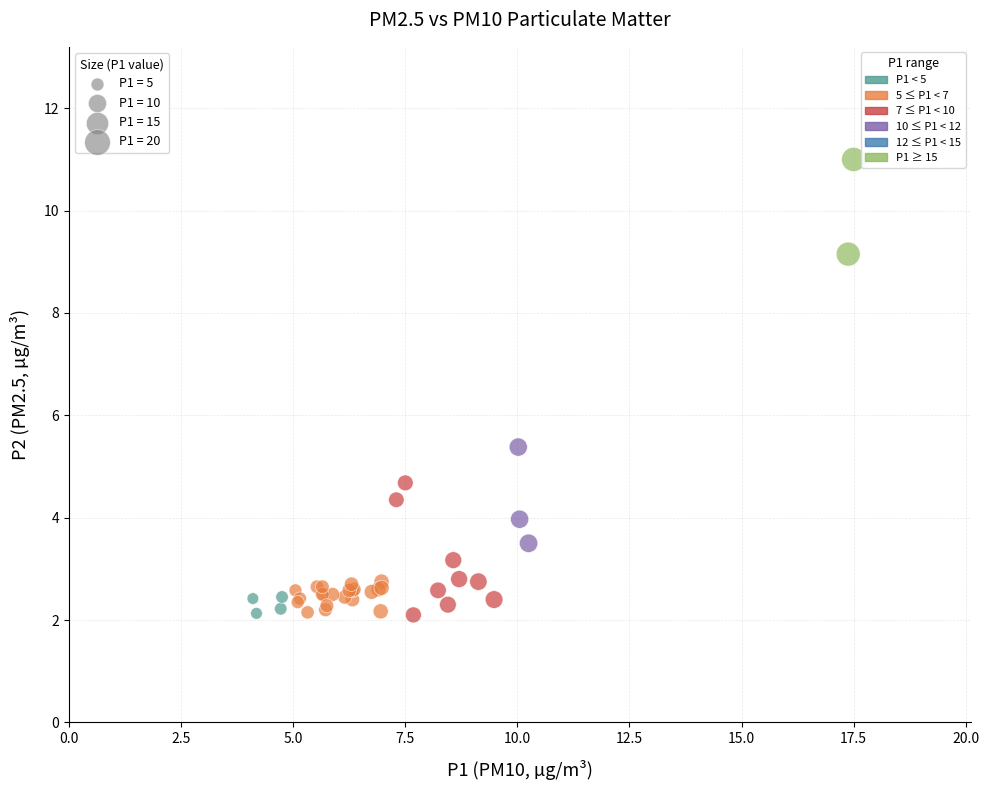

What Y value in the scatter plot is closest to 6?

5.4